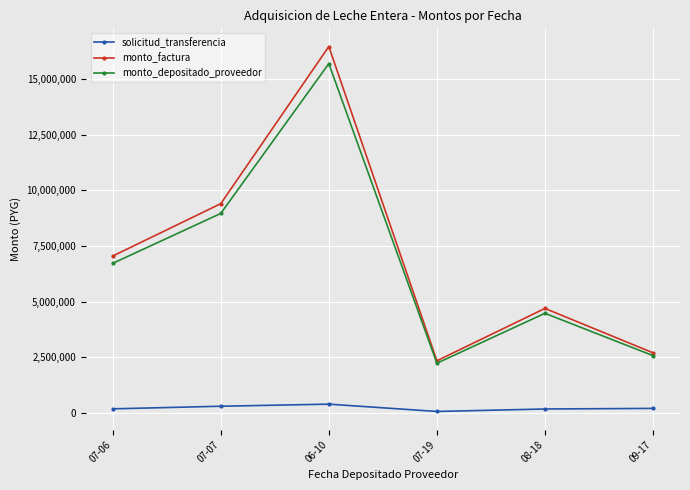

At which category does monto_depositado_proveedor reach its first local peak?

06-10